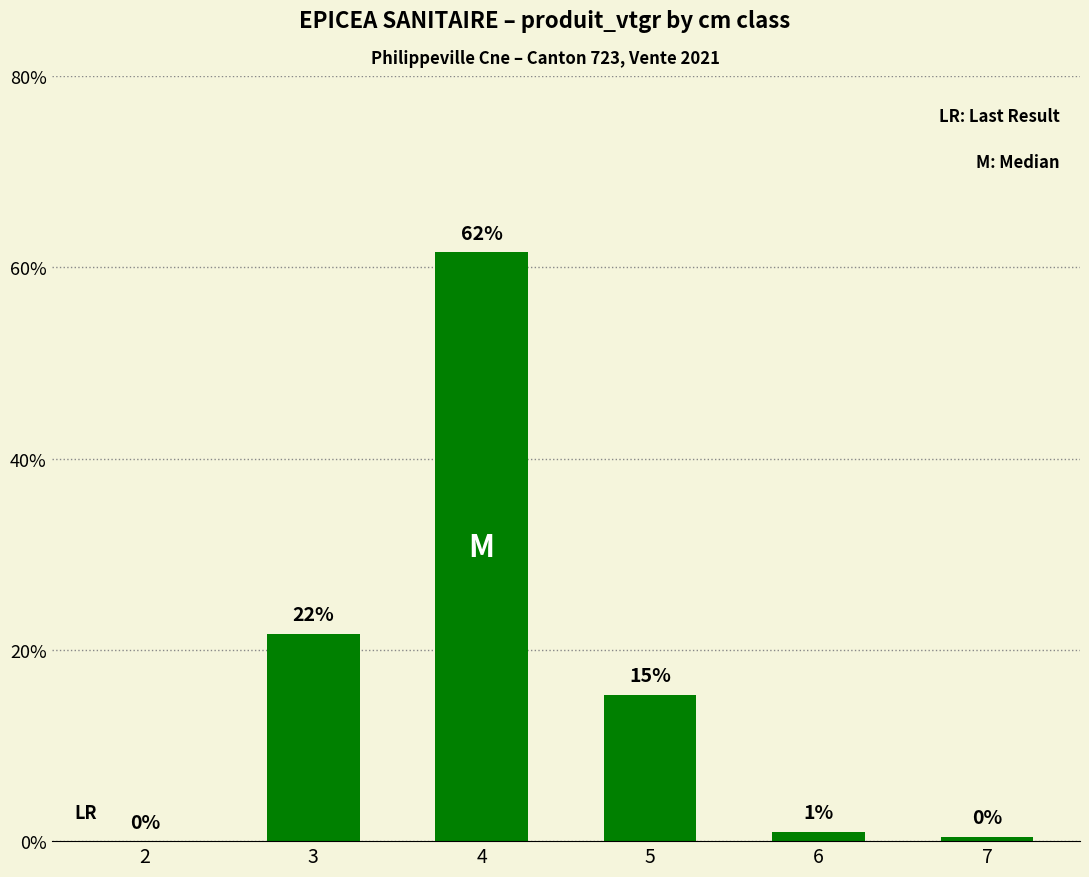

What is the greatest value displayed?

61.6